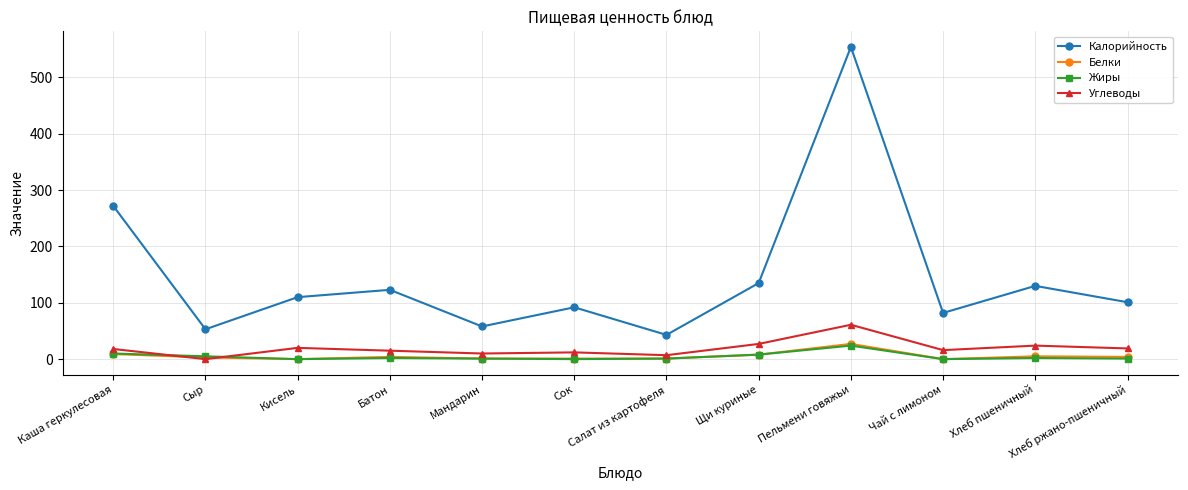

Where is Калорийность nearest to the value 298?

Каша геркулесовая